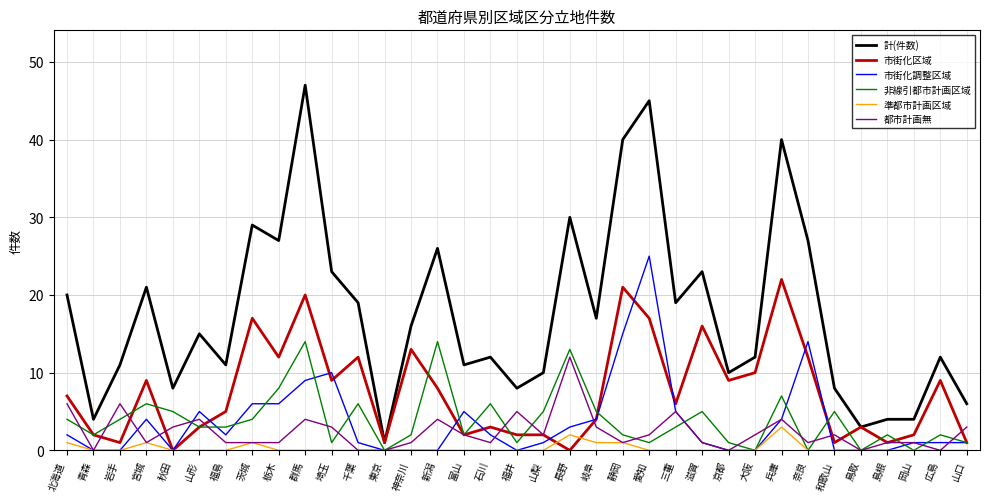

At which label does 計(件数) first exceed 15?

北海道